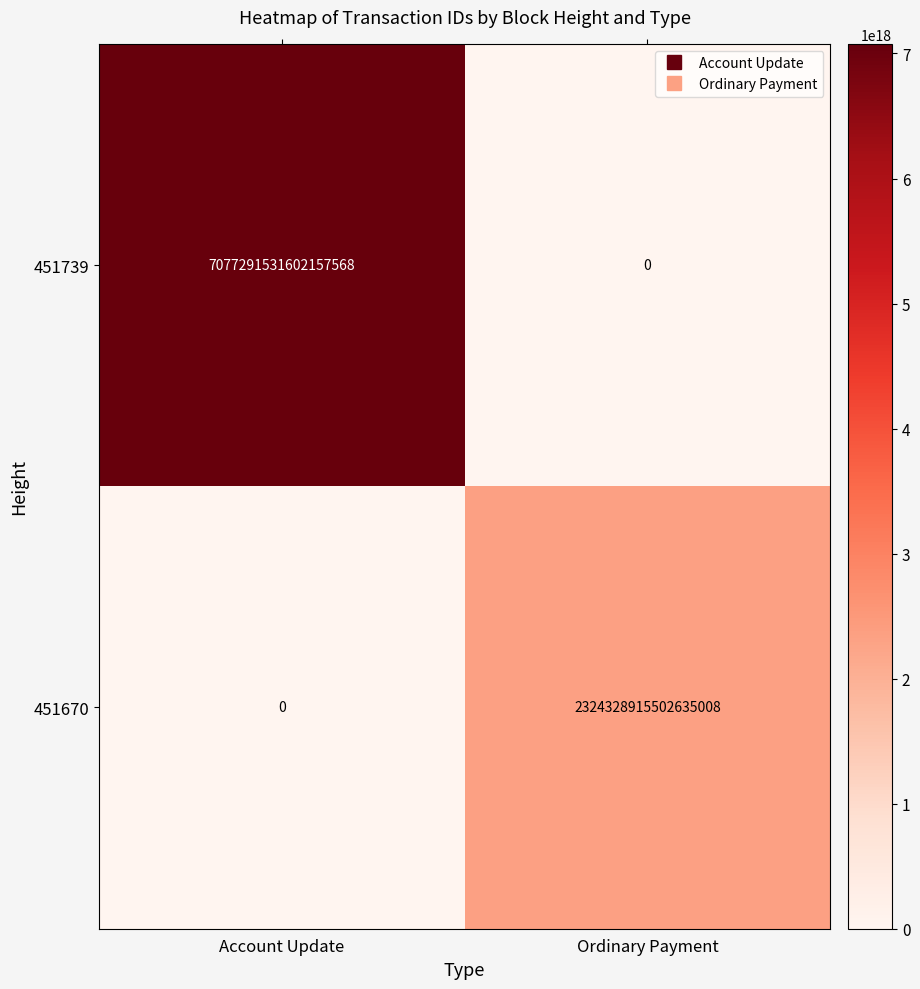

List the series in order of their peak value, highest first.

451739, 451670